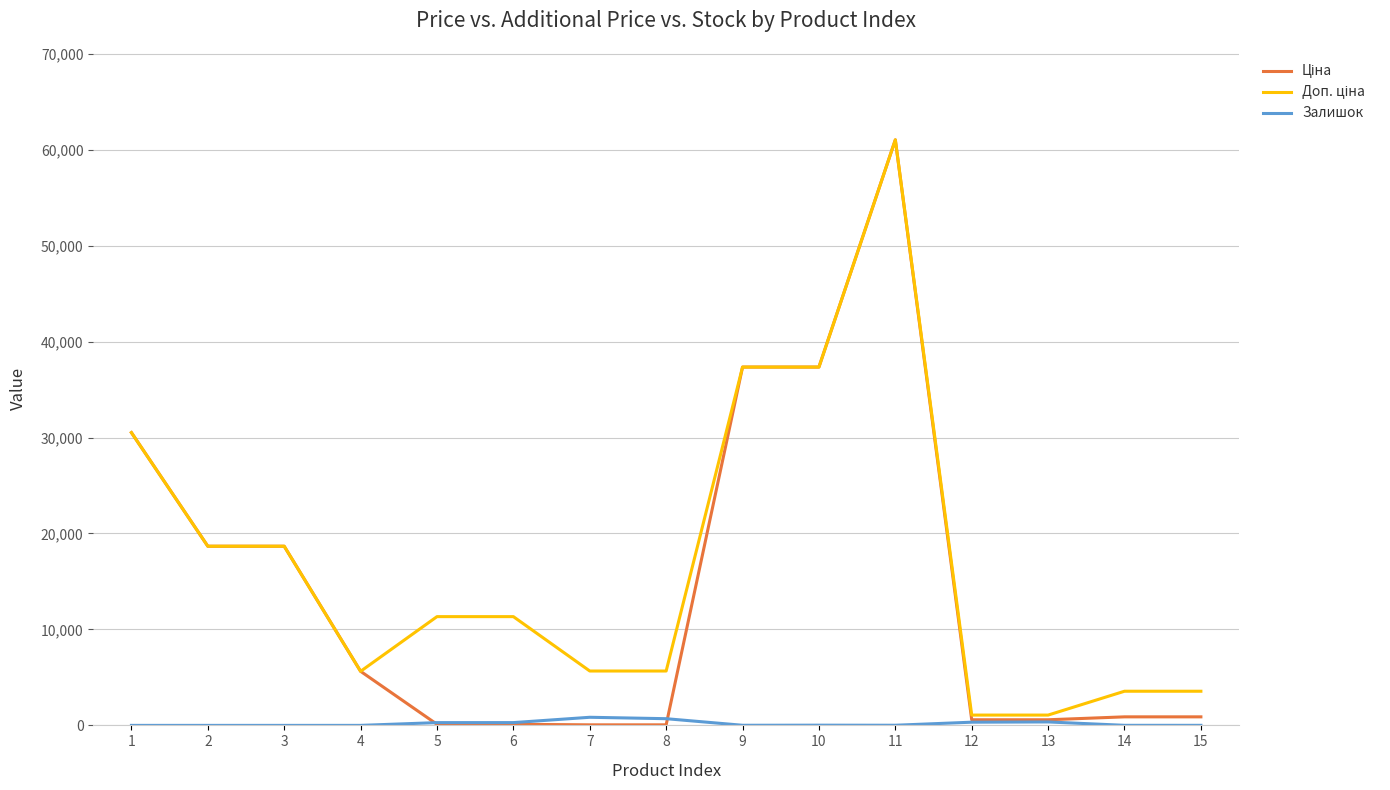

At which category is the sum across all series the highest?

11